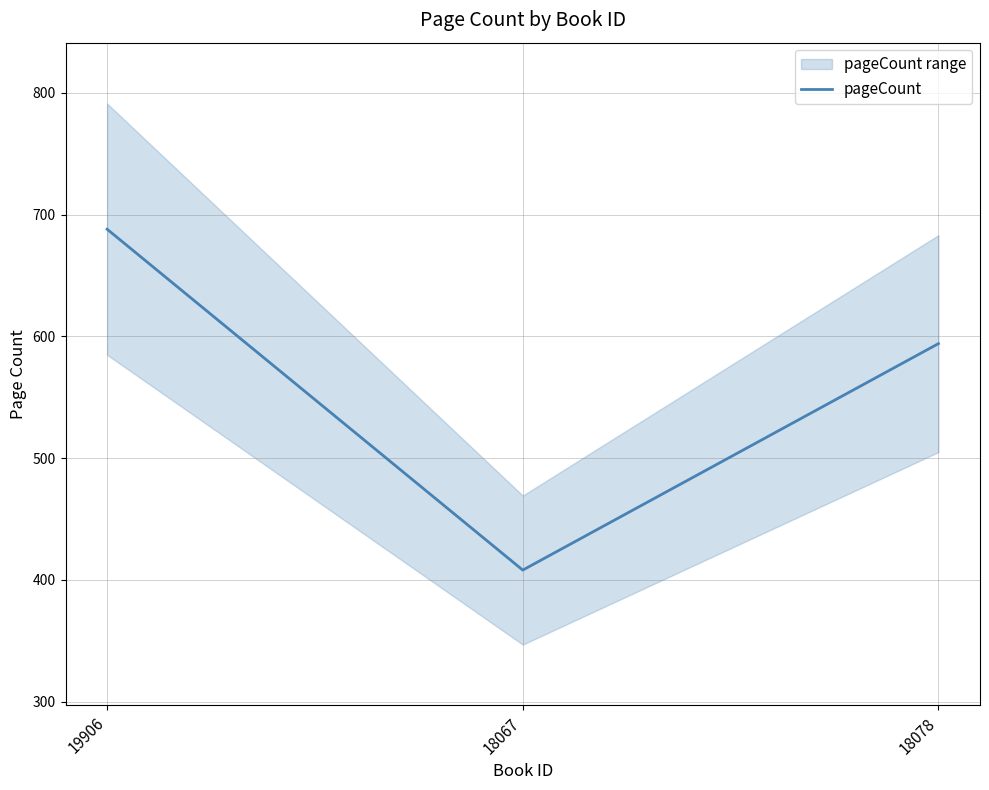

Rank the categories by value from lowest to highest.

18067, 18078, 19906